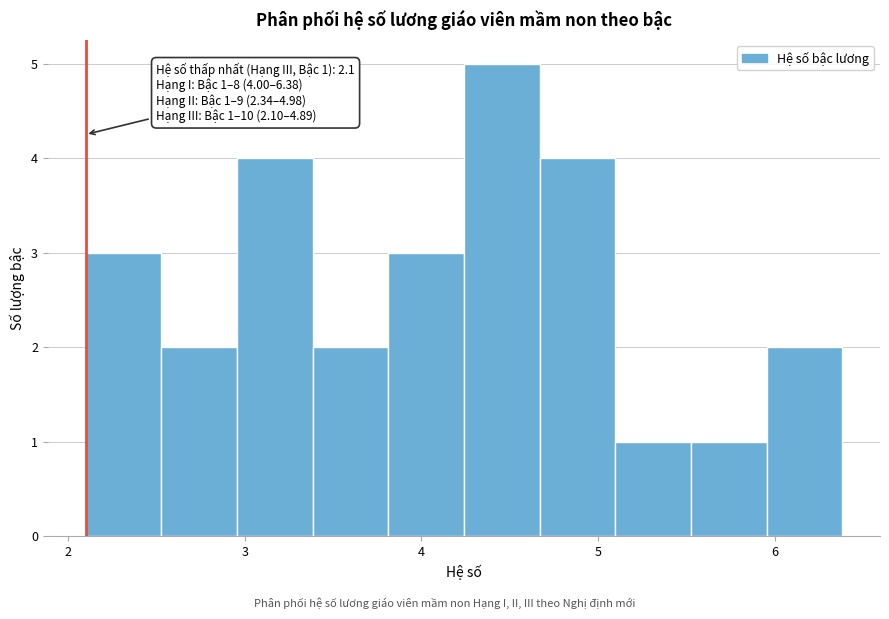

Over which range of the x-axis is the bar tallest?

4.2 to 4.7